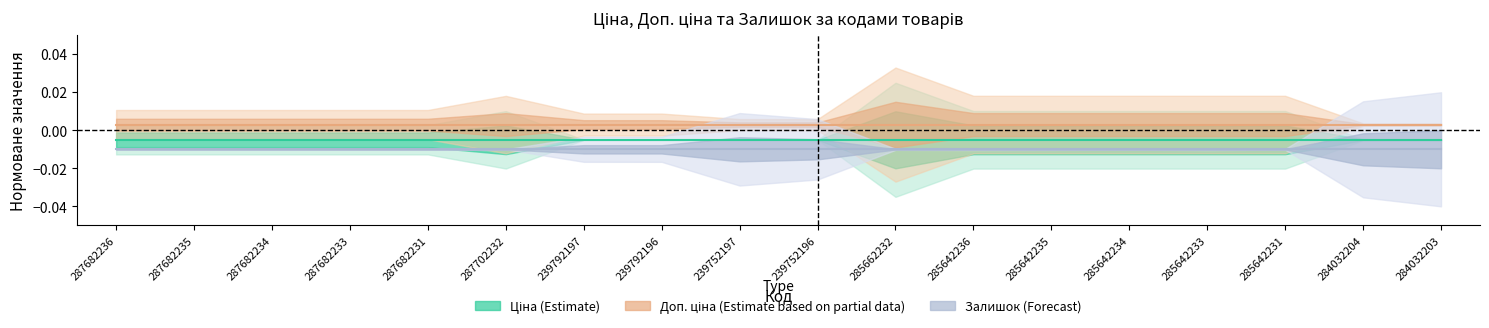

Which has a higher value, 287682235 or 285642233?

287682235